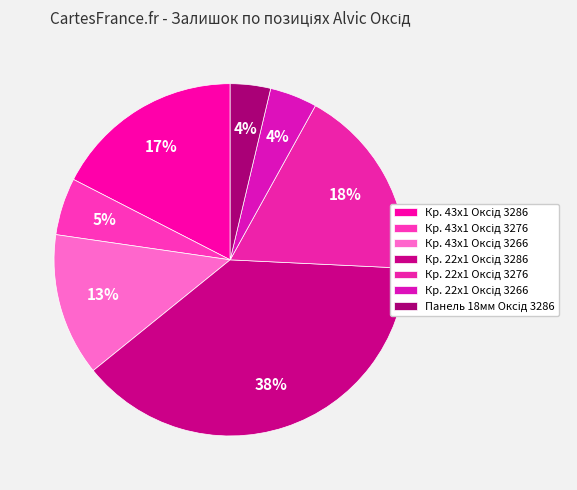

Is there any slice that represents more than half of the pie?

No